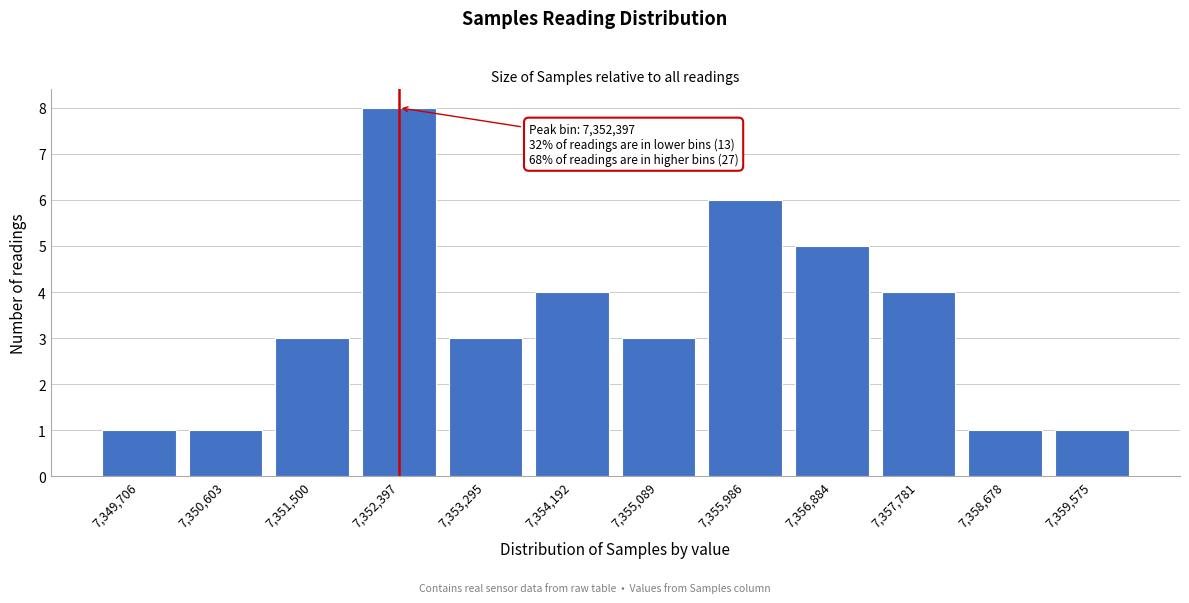

Reading right to left, transcribe all the data shown in this chart.

7,359,575=1	7,358,678=1	7,357,781=4	7,356,884=5	7,355,986=6	7,355,089=3	7,354,192=4	7,353,295=3	7,352,397=8	7,351,500=3	7,350,603=1	7,349,706=1